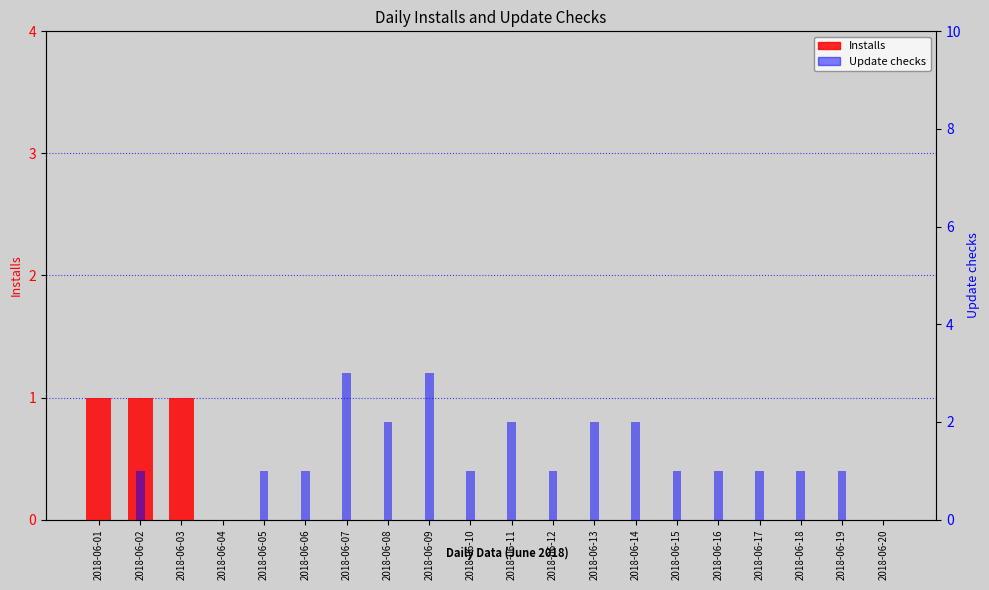

At 2018-06-19, list the series in order from largest to smallest.

Update checks, Installs